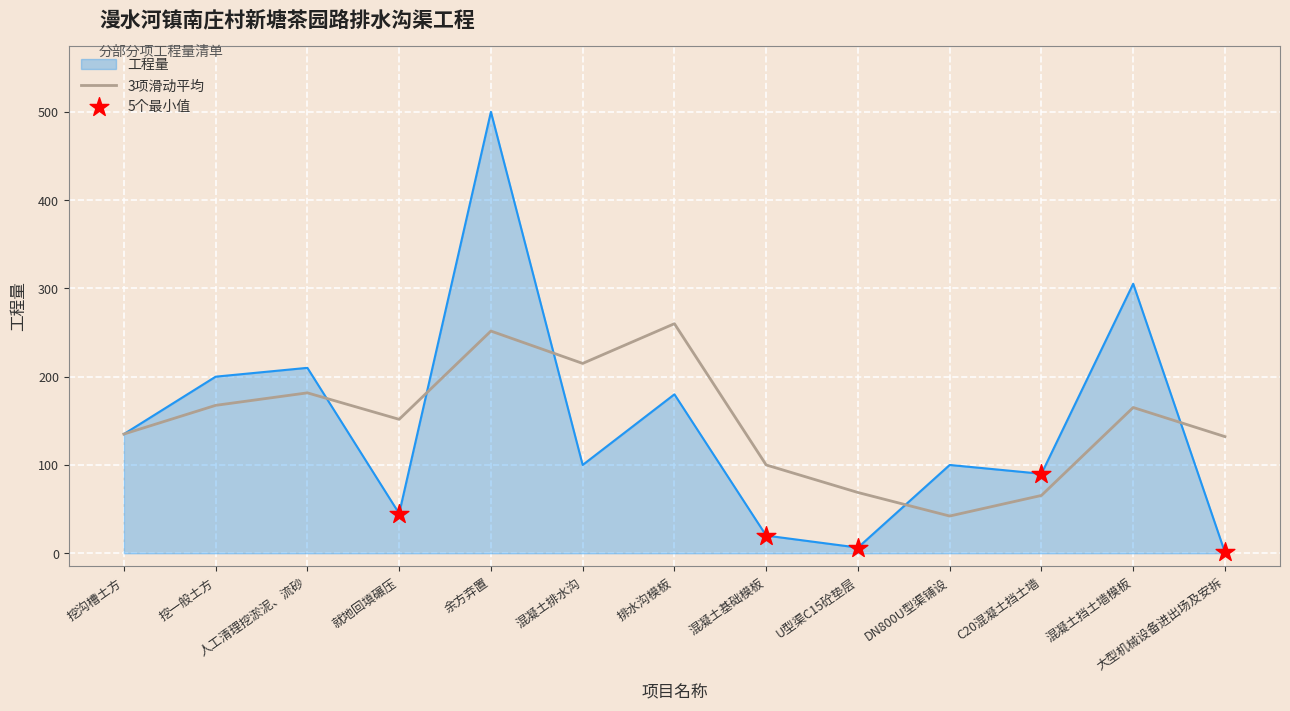

Which series has the largest range (max minus min)?

工程量